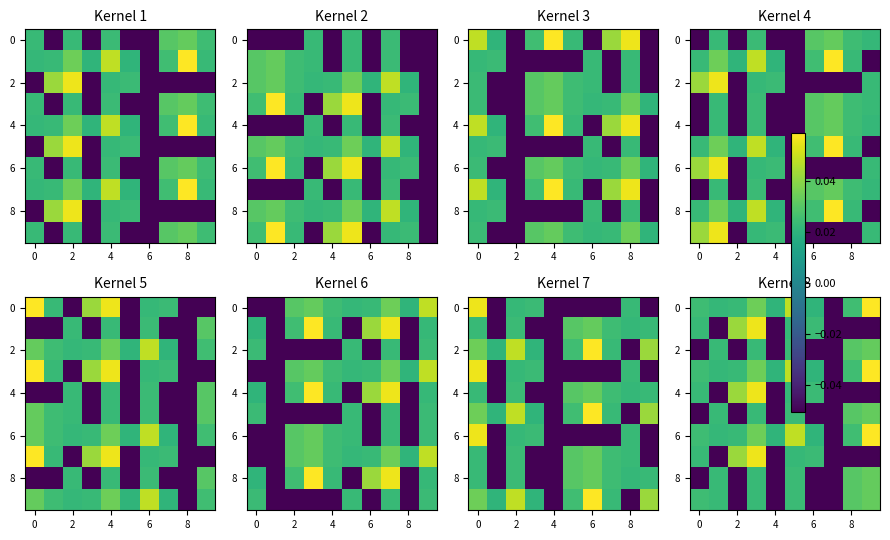

Which label corresponds to the smallest value in the chart?

7